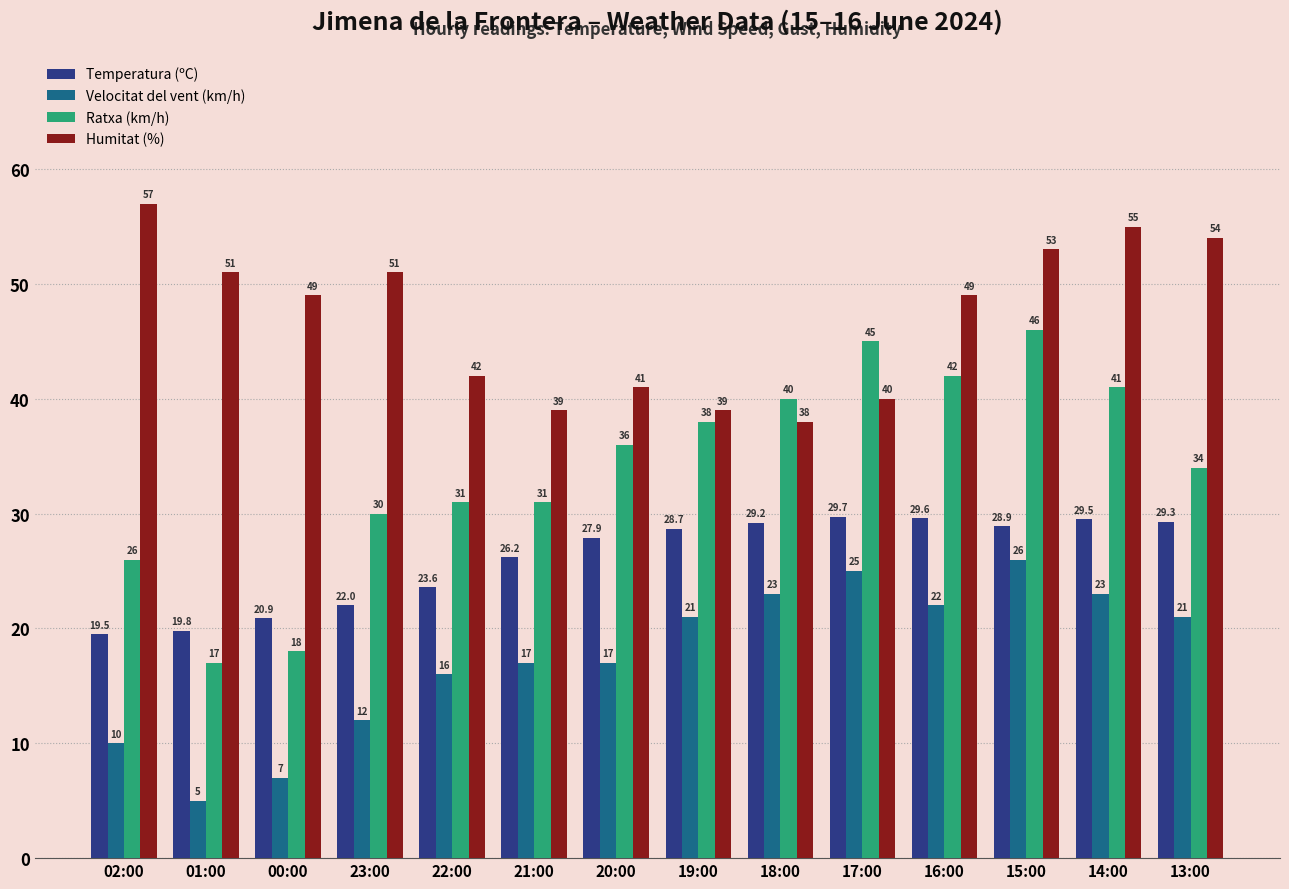

Which series changed the most between 02:00 and 17:00?

Ratxa (km/h)